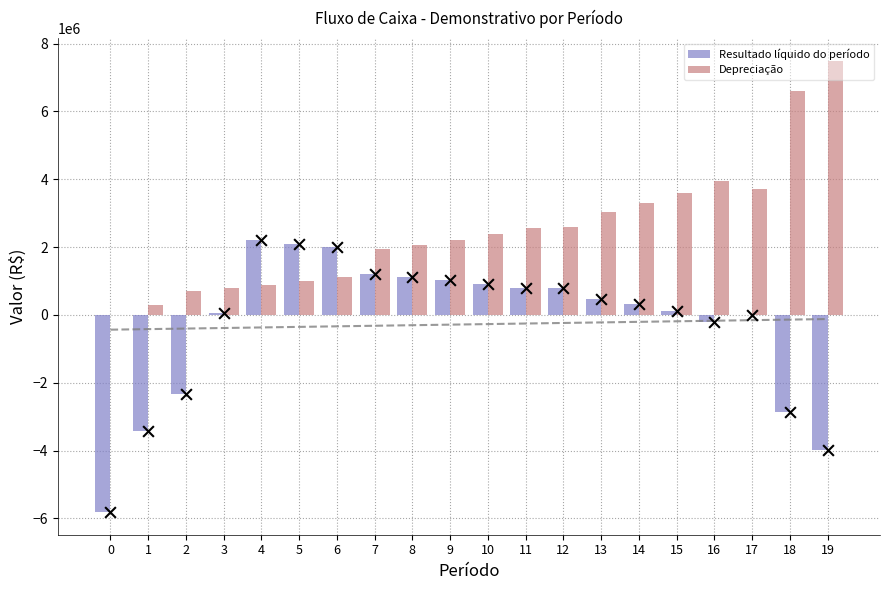

Which series contains the lowest Y value?

Resultado líquido do período